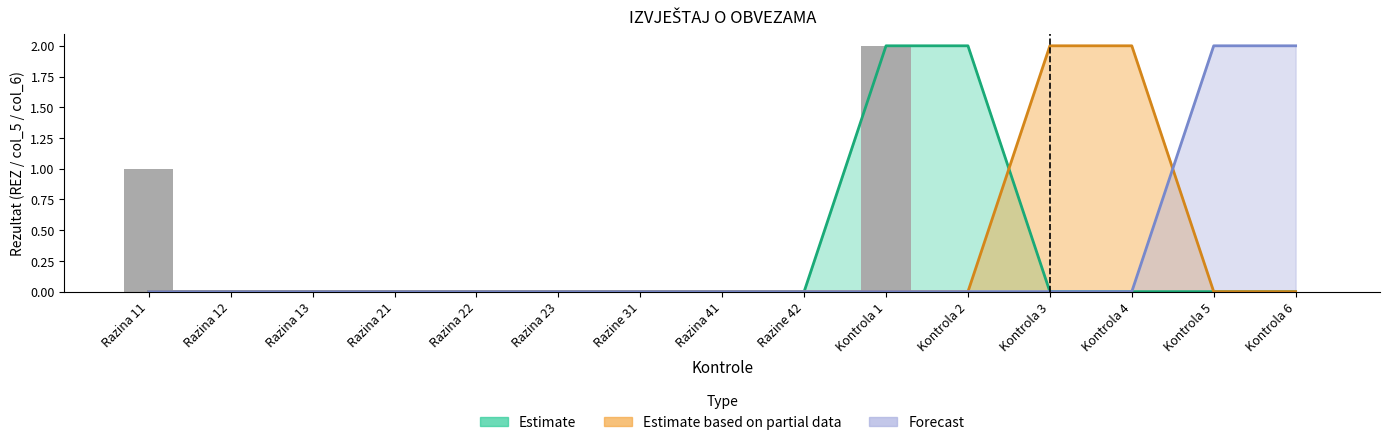

What position from the right is Razine 31?

9